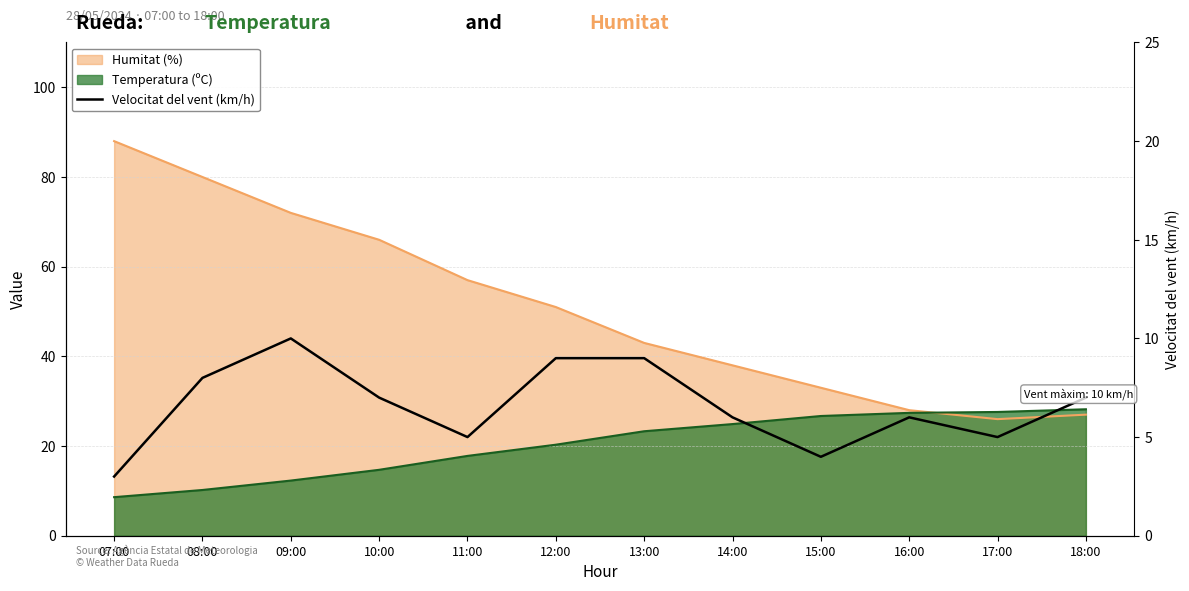

What is the approximate value at 12:00?

9